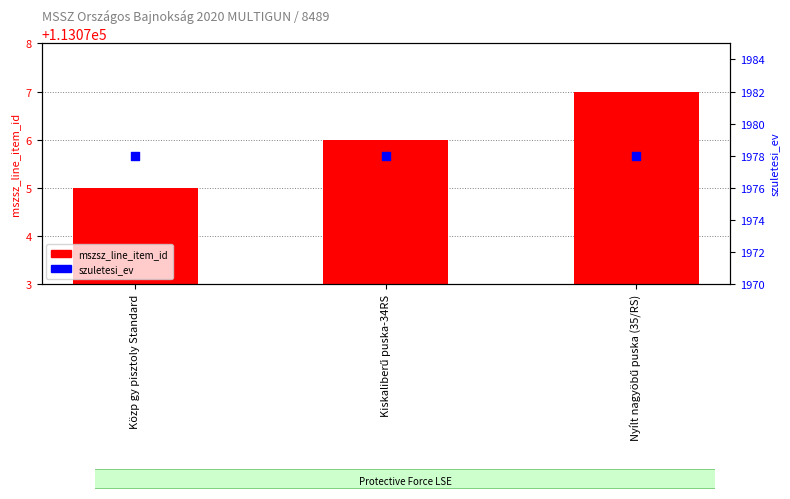

What is the total value across all series at Kiskaliberű puska-34RS?

115054